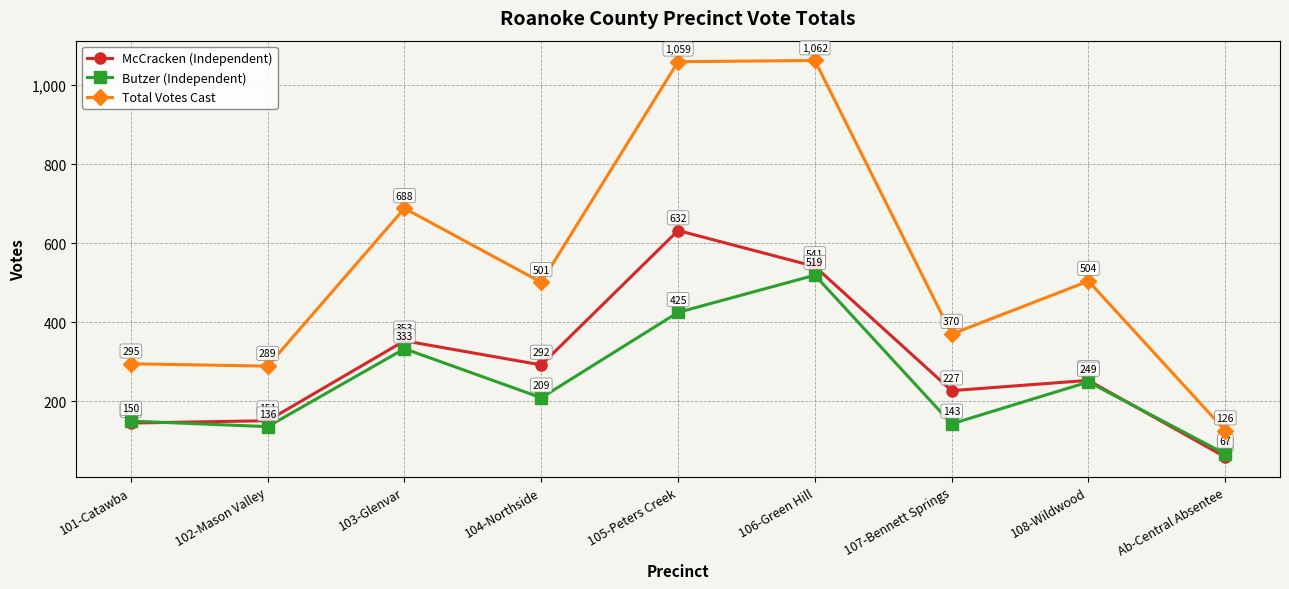

List the labels in order of Total Votes Cast value, largest first.

106-Green Hill, 105-Peters Creek, 103-Glenvar, 108-Wildwood, 104-Northside, 107-Bennett Springs, 101-Catawba, 102-Mason Valley, Ab-Central Absentee